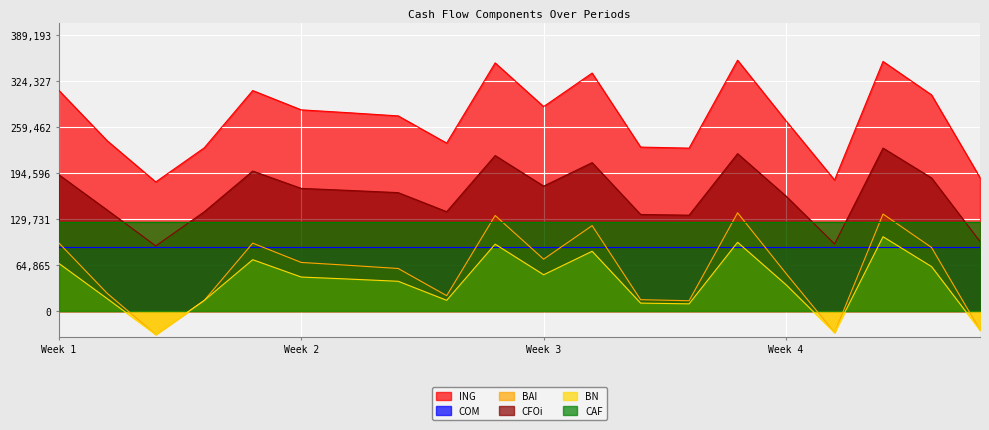

What are all the series names shown in the legend?

ING, COM, BAI, CFOi, BN, CAF